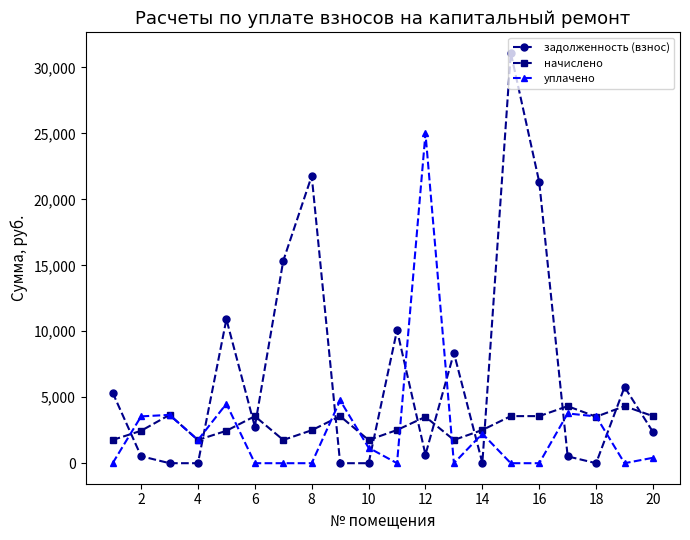

What is the sum of all задолженность (взнос) values?

136864.6